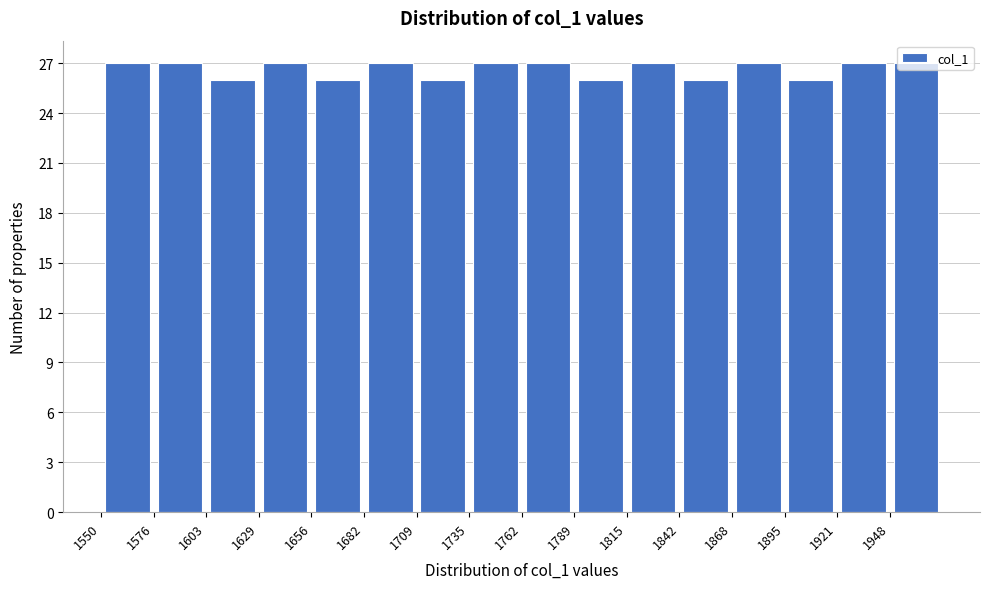

What is the height of the bar covering 1895 to 1920 on the x-axis? Neither the bar edges nor the heights are printed on the chart, so give them approximately, as read against the axes.

26